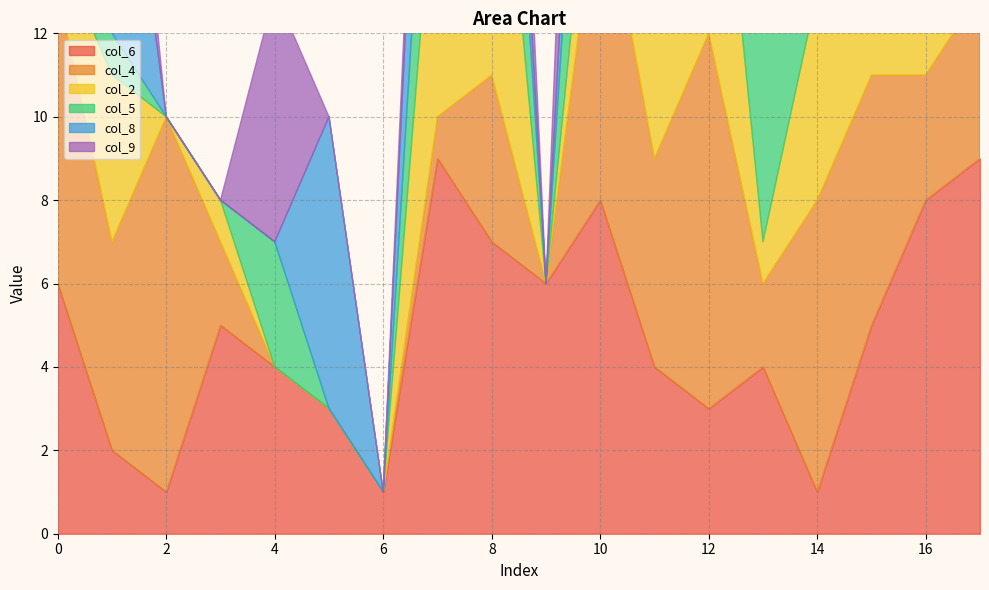

How many positive values does the col_5 series have?

13